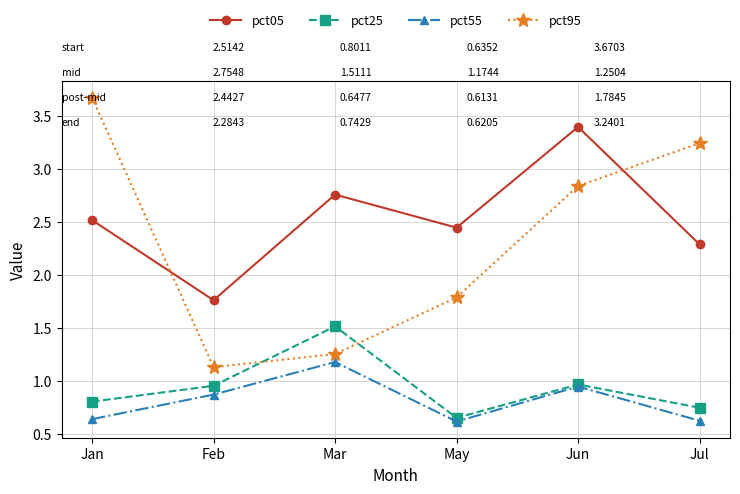

What is the difference between the second highest and second lowest values in the pct55 series?

0.3